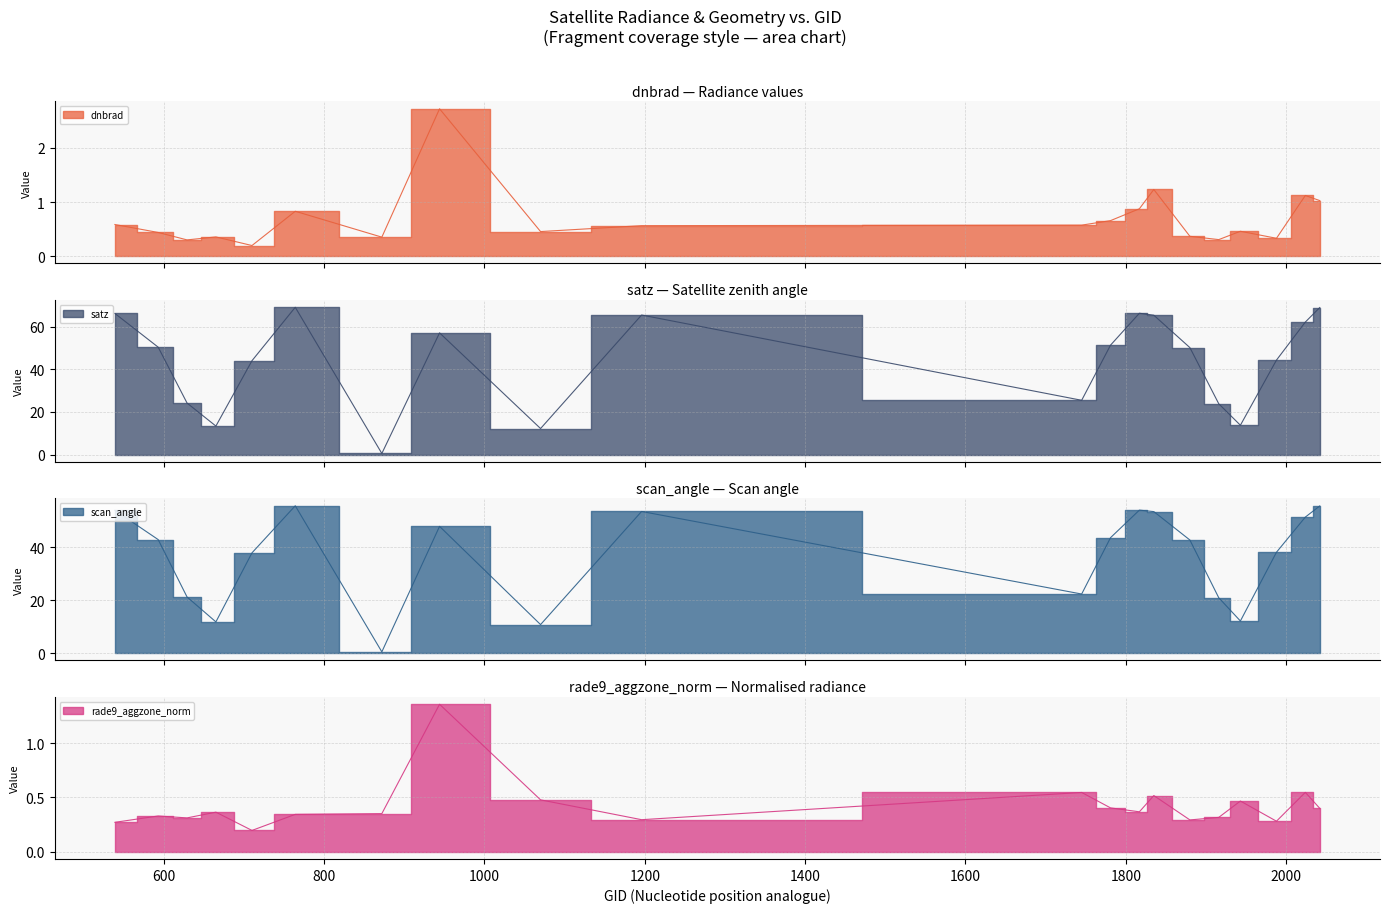

How many distinct data groups are displayed?

4